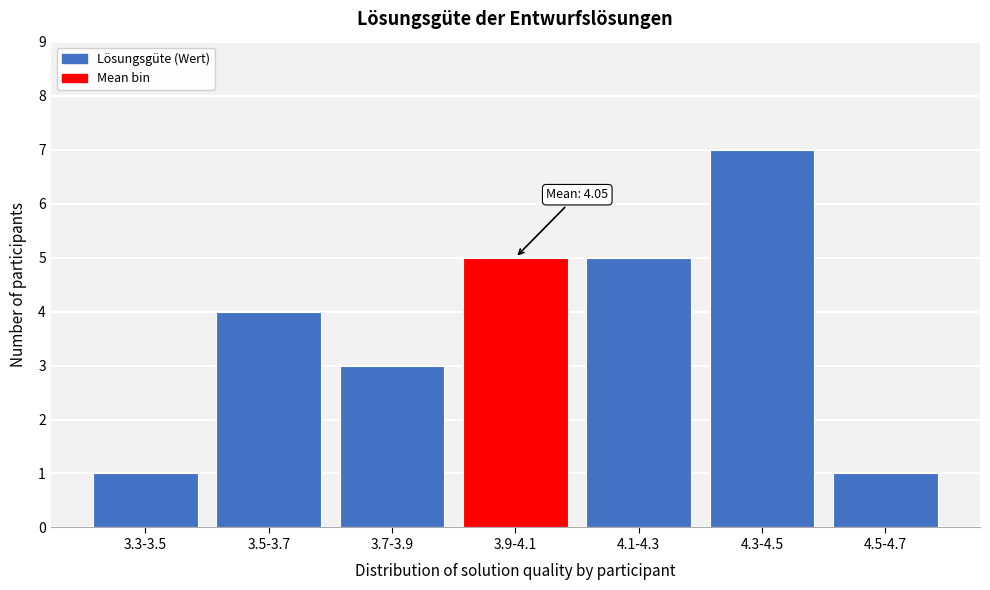

Reading right to left, transcribe all the data shown in this chart.

4.5-4.7=1	4.3-4.5=7	4.1-4.3=5	3.9-4.1=5	3.7-3.9=3	3.5-3.7=4	3.3-3.5=1